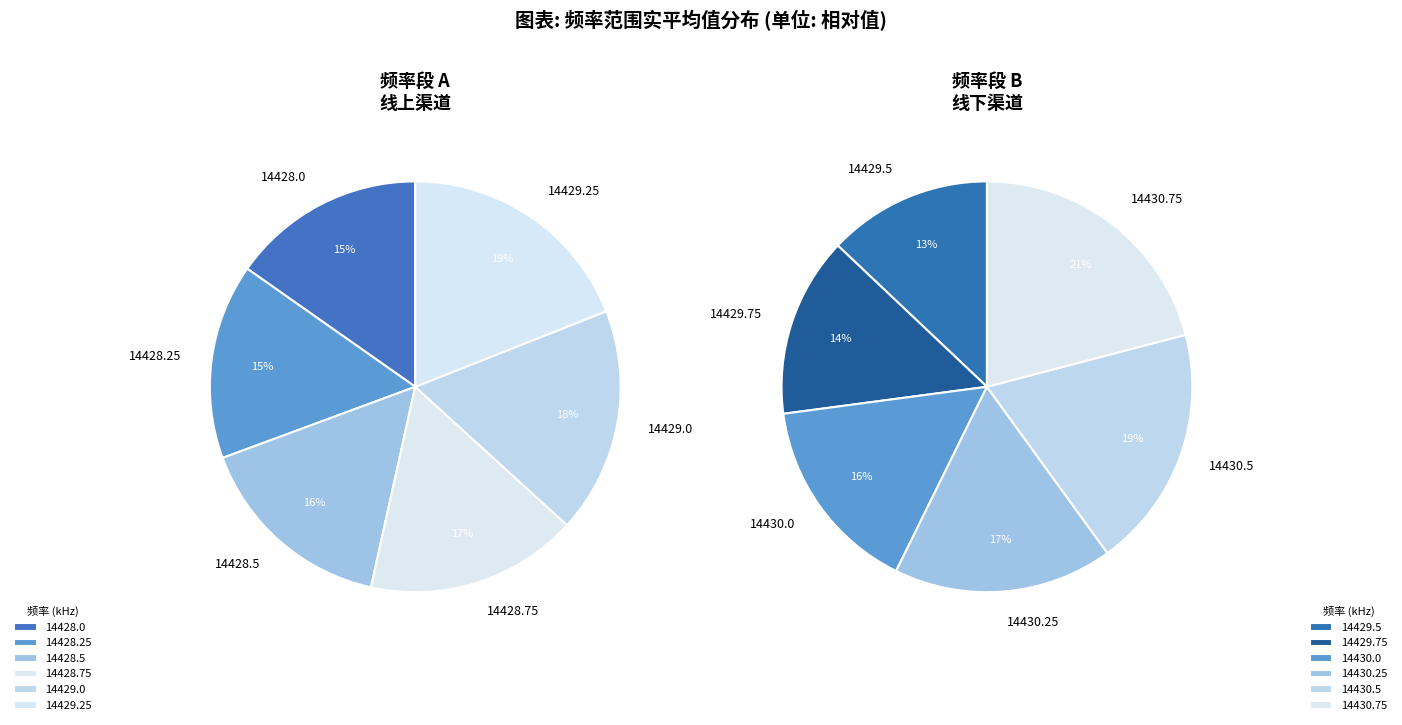

Between 14428.5 and 14430.0, which is larger?

14430.0